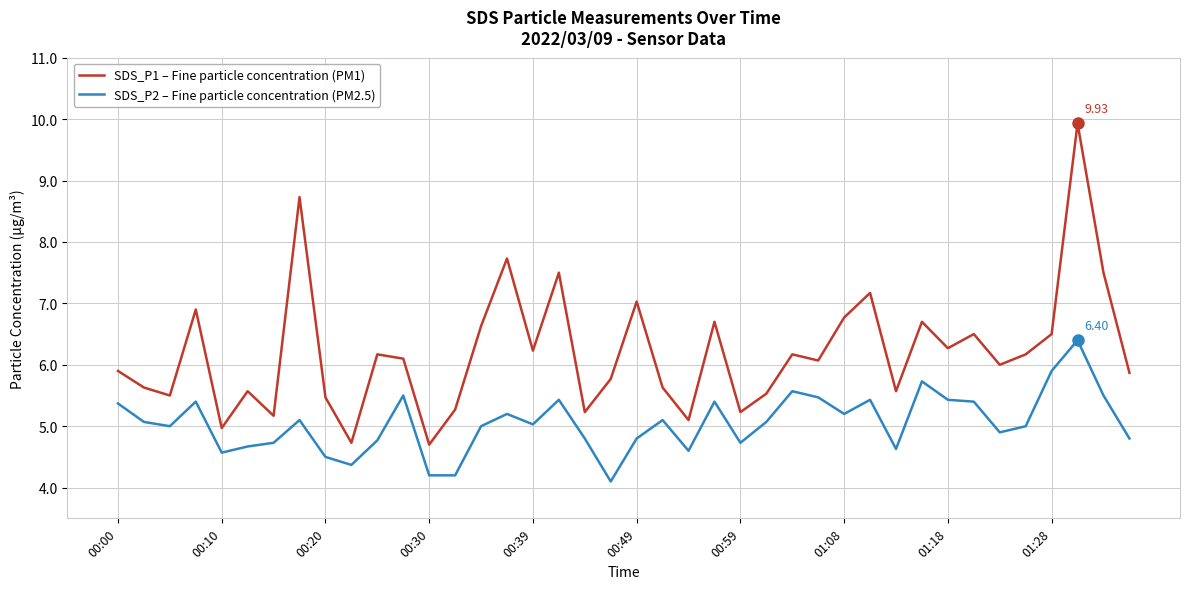

What are all the series names shown in the legend?

SDS_P1 – Fine particle concentration (PM1), SDS_P2 – Fine particle concentration (PM2.5)